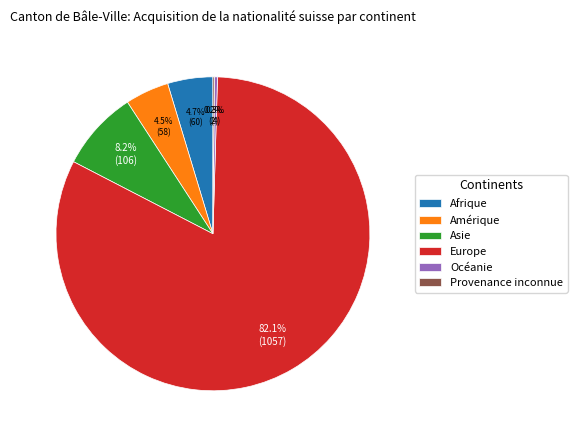

What is the total percentage of Océanie and Asie?

8.5%